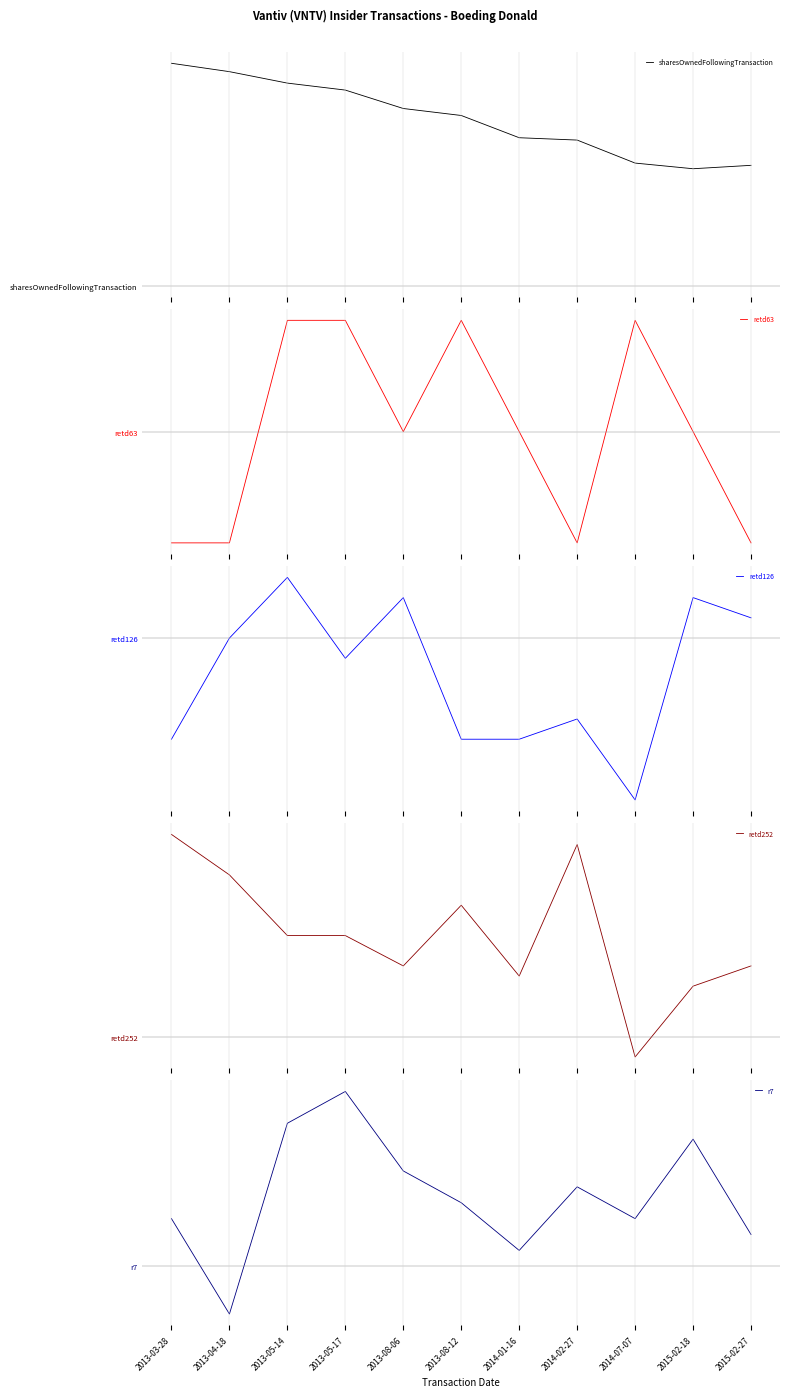

Where does the retd63 series first go above 0?

2013-05-14